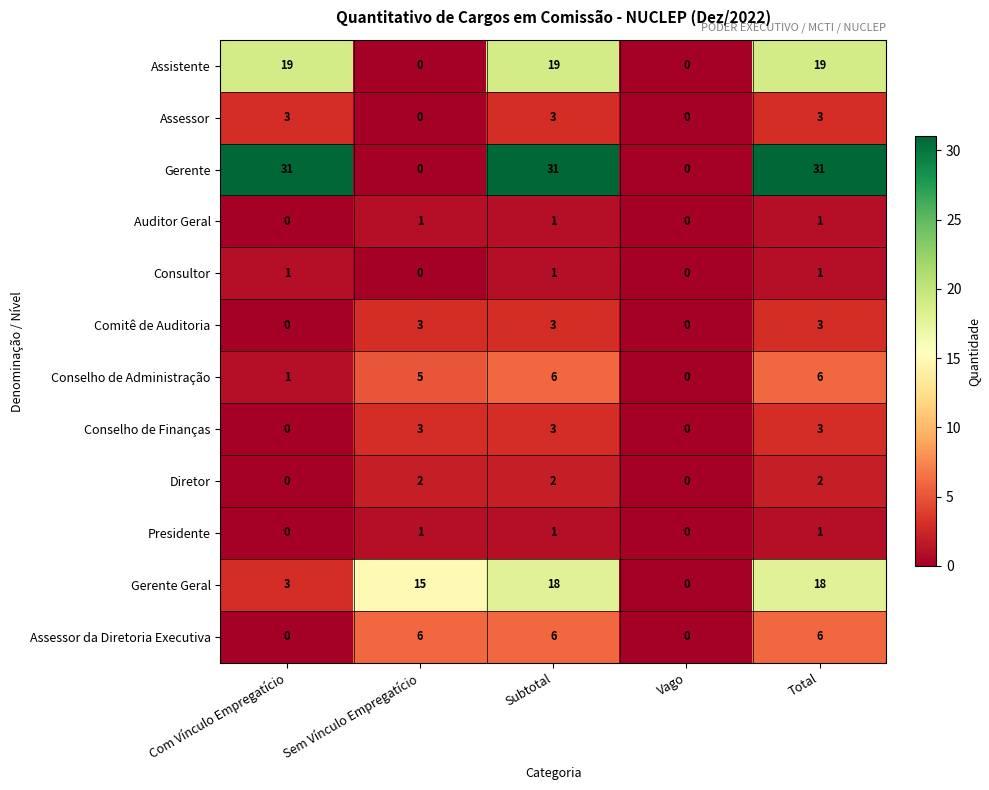

Which series changed the most between Subtotal and Vago?

Gerente